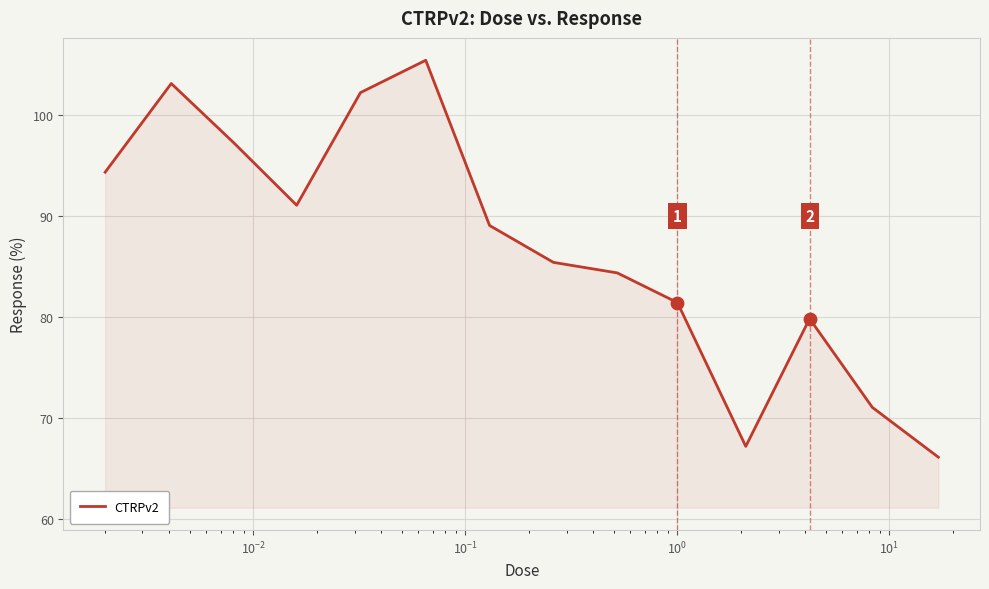

What is the maximum value shown in the chart?

105.4